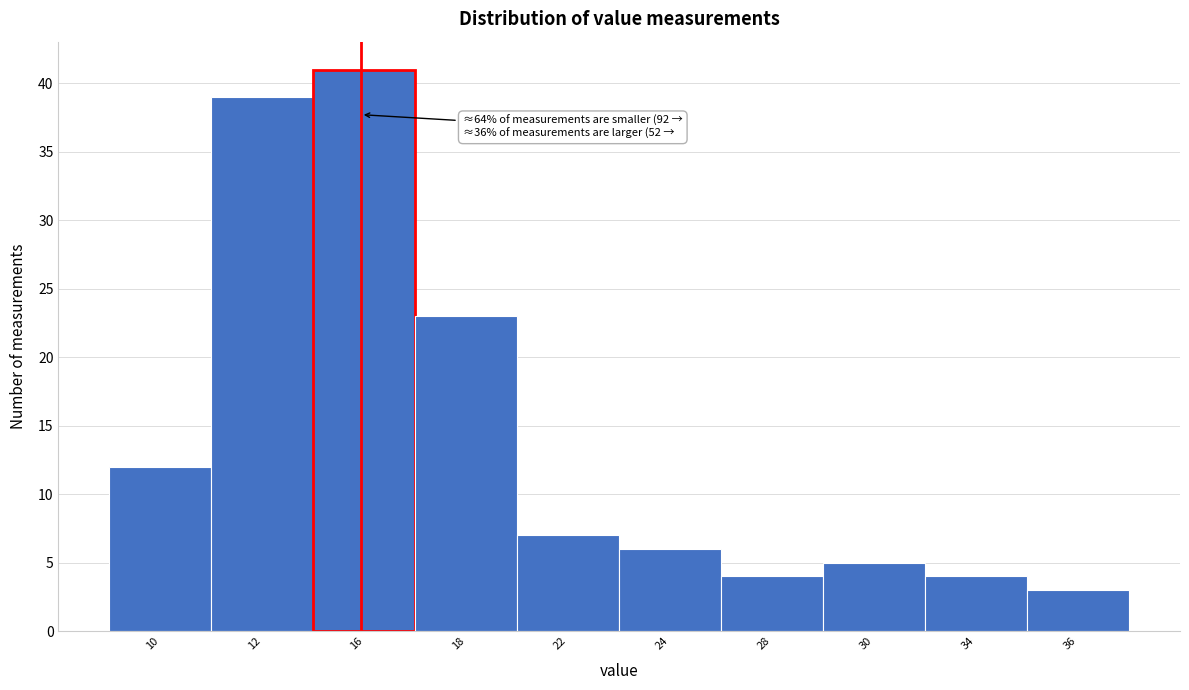

Reading right to left, transcribe all the data shown in this chart.

36=3	34=4	30=5	28=4	24=6	22=7	18=23	16=41	12=39	10=12